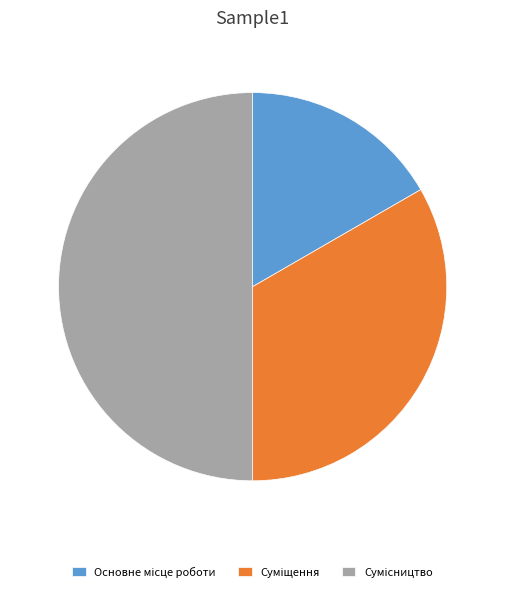

Rank the categories by value from lowest to highest.

Основне місце роботи, Суміщення, Сумісництво